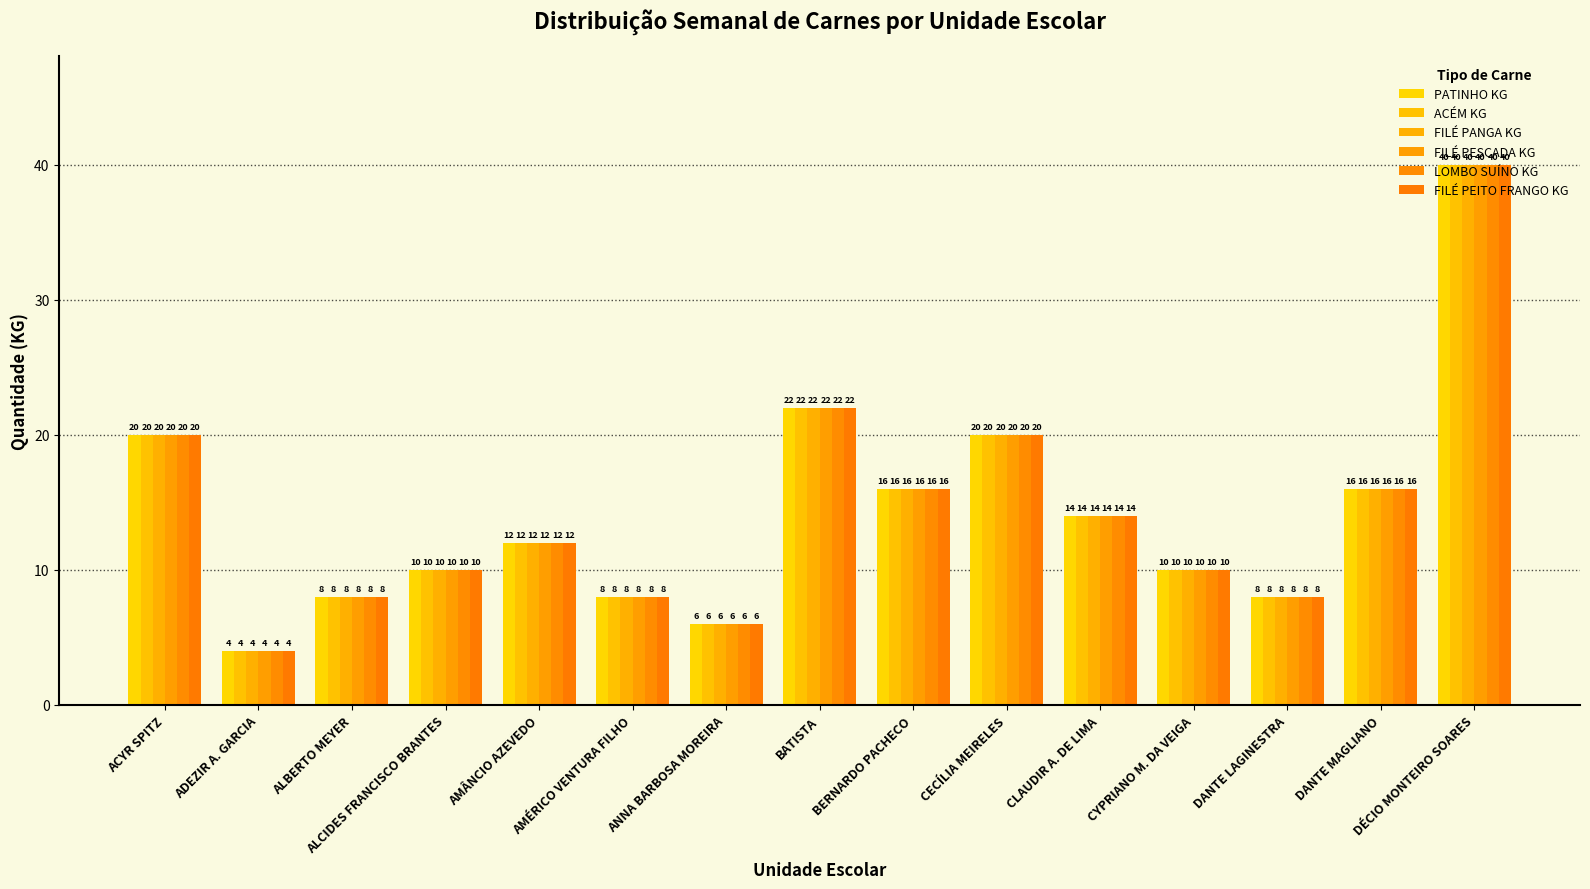

Reading left to right, what are all the values shown in this chart?

PATINHO KG: 20	4	8	10	12	8	6	22	16	20	14	10	8	16	40
ACÉM KG: 20	4	8	10	12	8	6	22	16	20	14	10	8	16	40
FILÉ PANGA KG: 20	4	8	10	12	8	6	22	16	20	14	10	8	16	40
FILÉ PESCADA KG: 20	4	8	10	12	8	6	22	16	20	14	10	8	16	40
LOMBO SUÍNO KG: 20	4	8	10	12	8	6	22	16	20	14	10	8	16	40
FILÉ PEITO FRANGO KG: 20	4	8	10	12	8	6	22	16	20	14	10	8	16	40